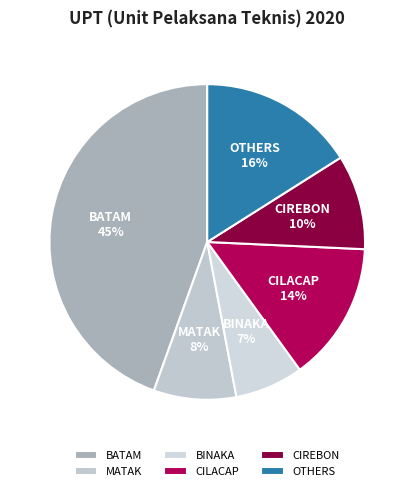

How many segments does this pie chart have?

6